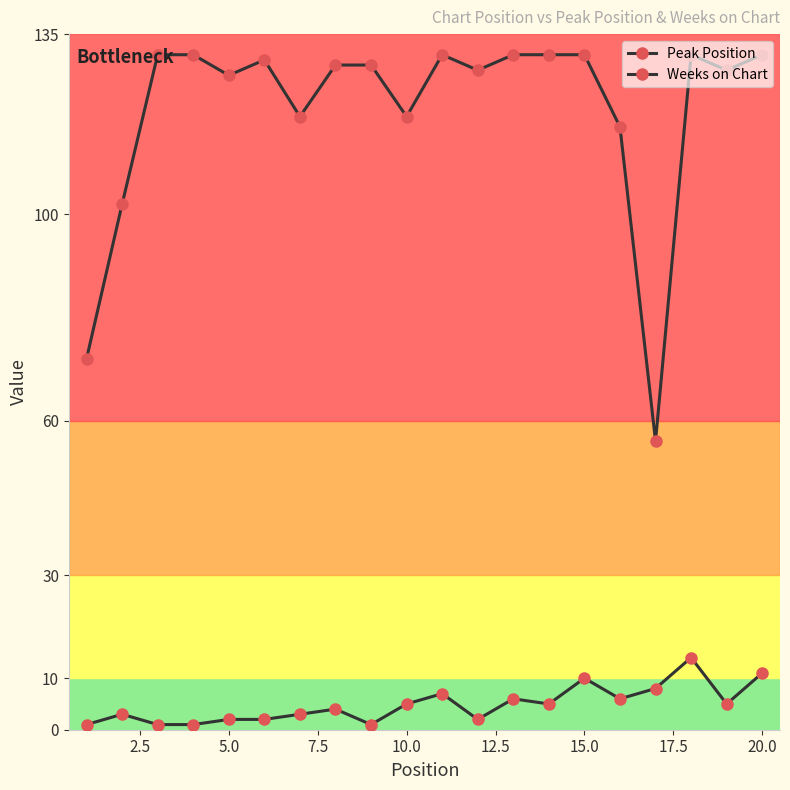

True or false: Weeks on Chart and Peak Position intersect in this chart.

False